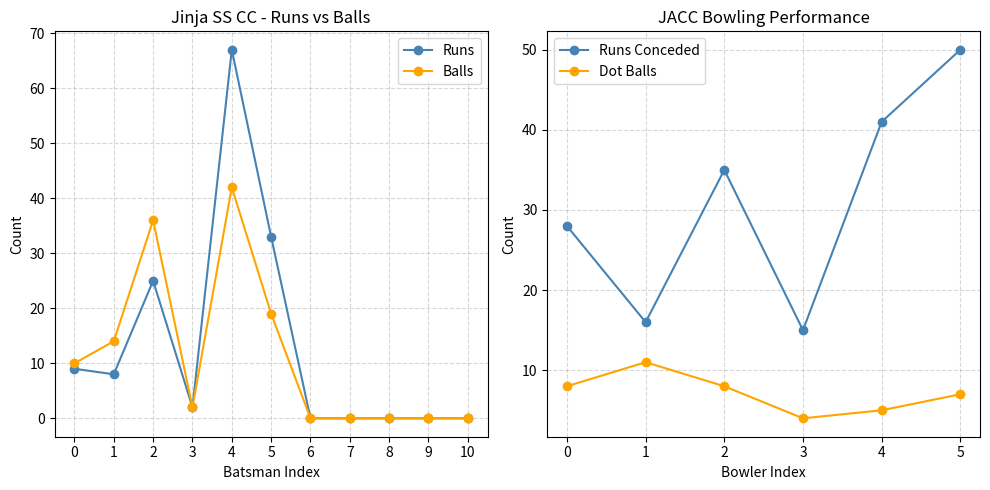

Is it true that Runs equals 25 at 2?

True